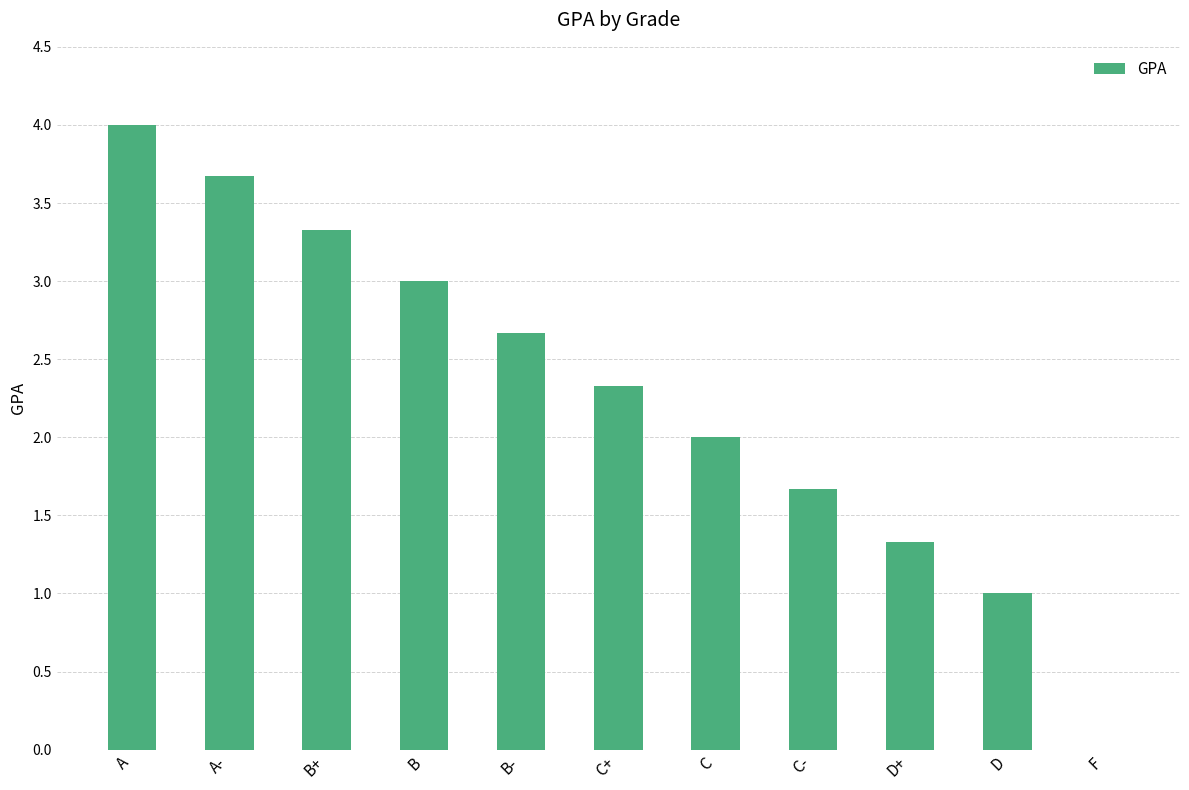

What is the sum of all values?

25.0